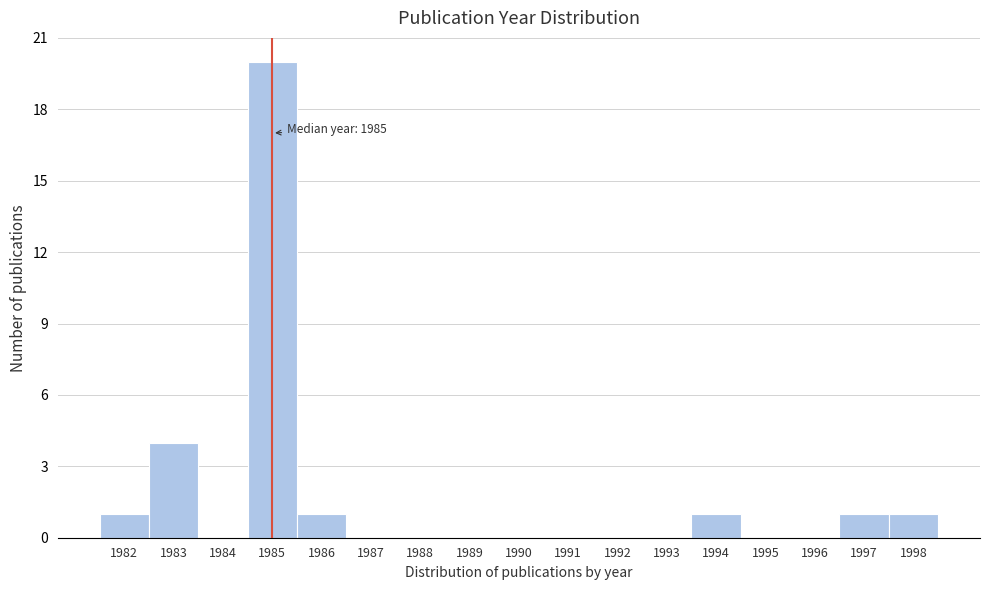

Over which range of the x-axis is the bar tallest?

1984.5 to 1985.5